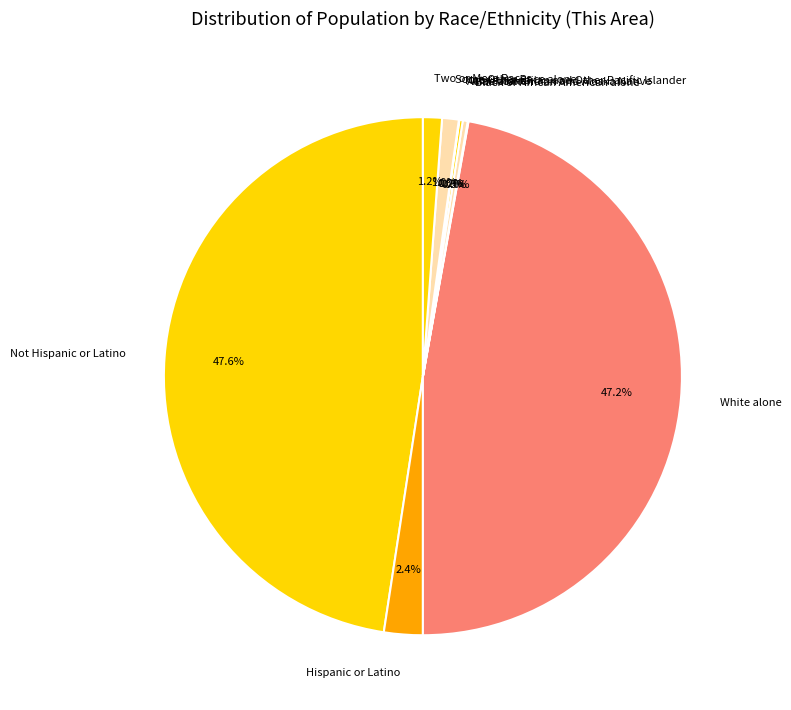

How much of the chart is everything except White alone?

52.8%